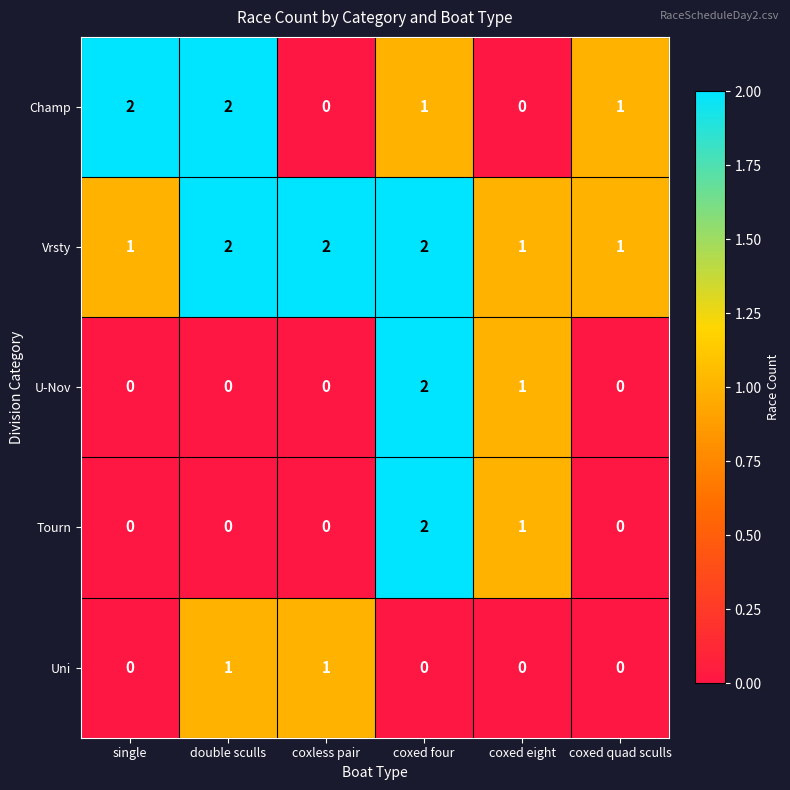

At which label is U-Nov closest to 1?

coxed eight